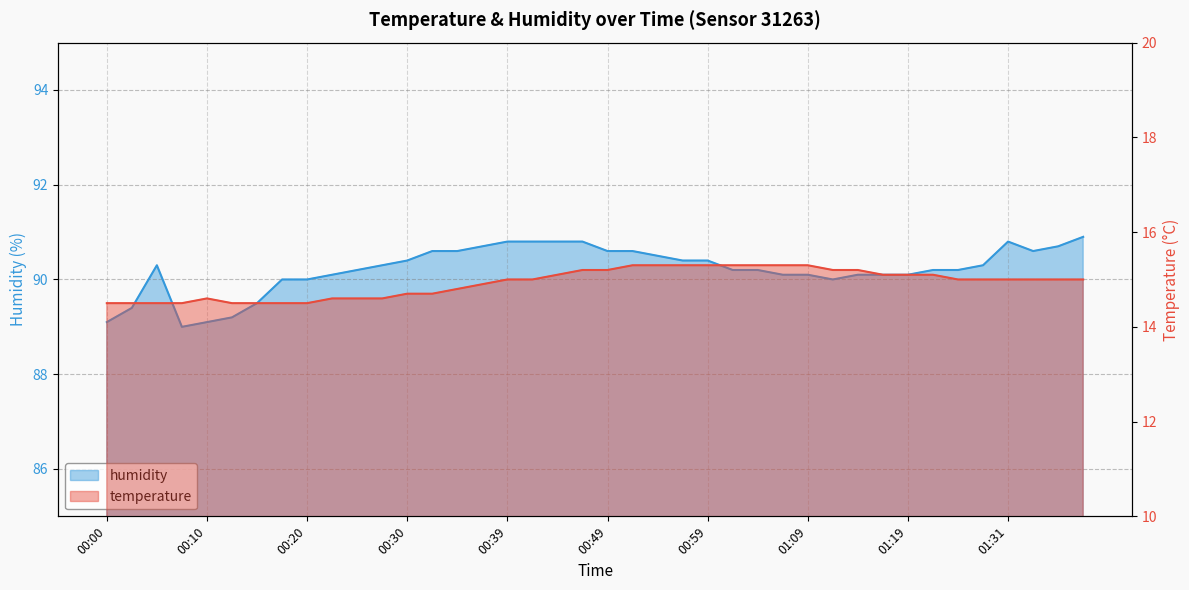

Reading left to right, what are all the values shown in this chart?

temperature: 14.5	14.5	14.5	14.5	14.6	14.5	14.5	14.5	14.5	14.6	14.6	14.6	14.7	14.7	14.8	14.9	15.0	15.0	15.1	15.2	15.2	15.3	15.3	15.3	15.3	15.3	15.3	15.3	15.3	15.2	15.2	15.1	15.1	15.1	15.0	15.0	15.0	15.0	15.0	15.0
humidity: 89.1	89.4	90.3	89.0	89.1	89.2	89.5	90.0	90.0	90.1	90.2	90.3	90.4	90.6	90.6	90.7	90.8	90.8	90.8	90.8	90.6	90.6	90.5	90.4	90.4	90.2	90.2	90.1	90.1	90.0	90.1	90.1	90.1	90.2	90.2	90.3	90.8	90.6	90.7	90.9